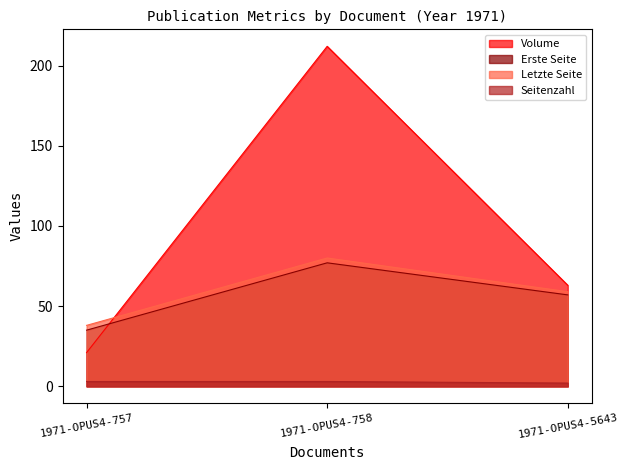

What are all the series names shown in the legend?

Volume, Erste Seite, Letzte Seite, Seitenzahl